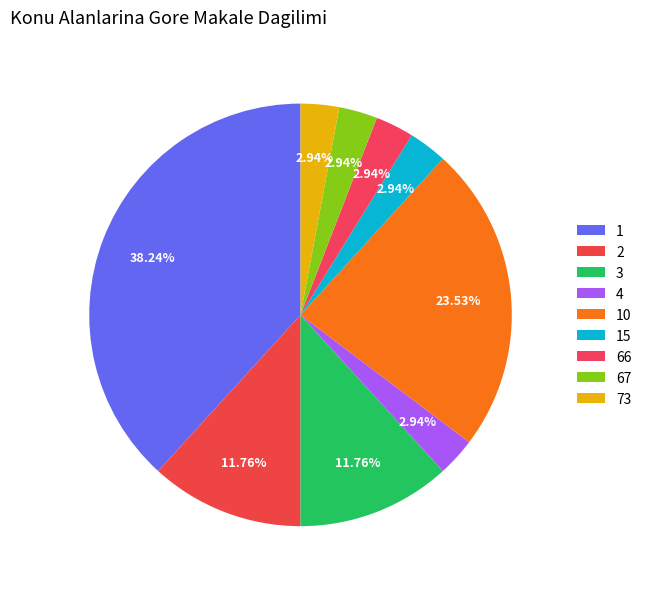

Count the number of slices in the pie.

9